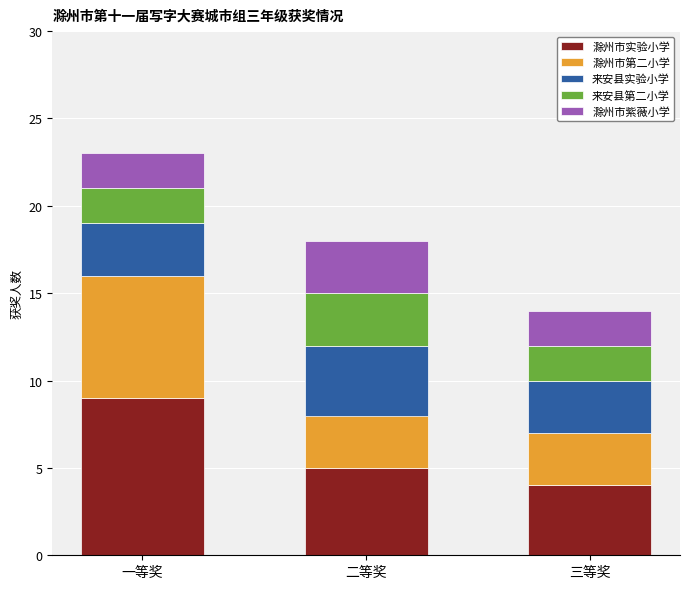

Which category has the highest value in the 滁州市实验小学 series?

一等奖